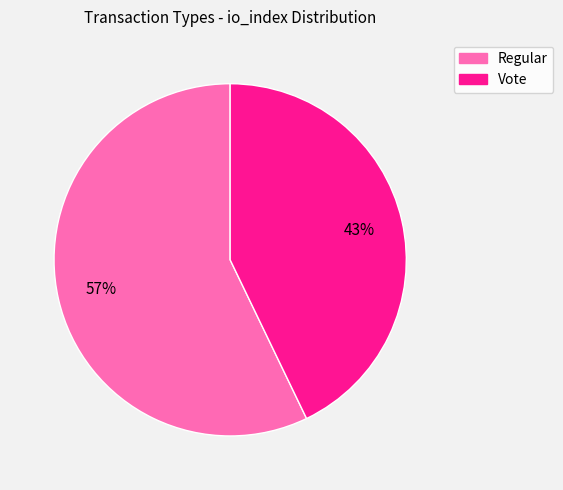

Which slice represents more than half of the pie?

Regular